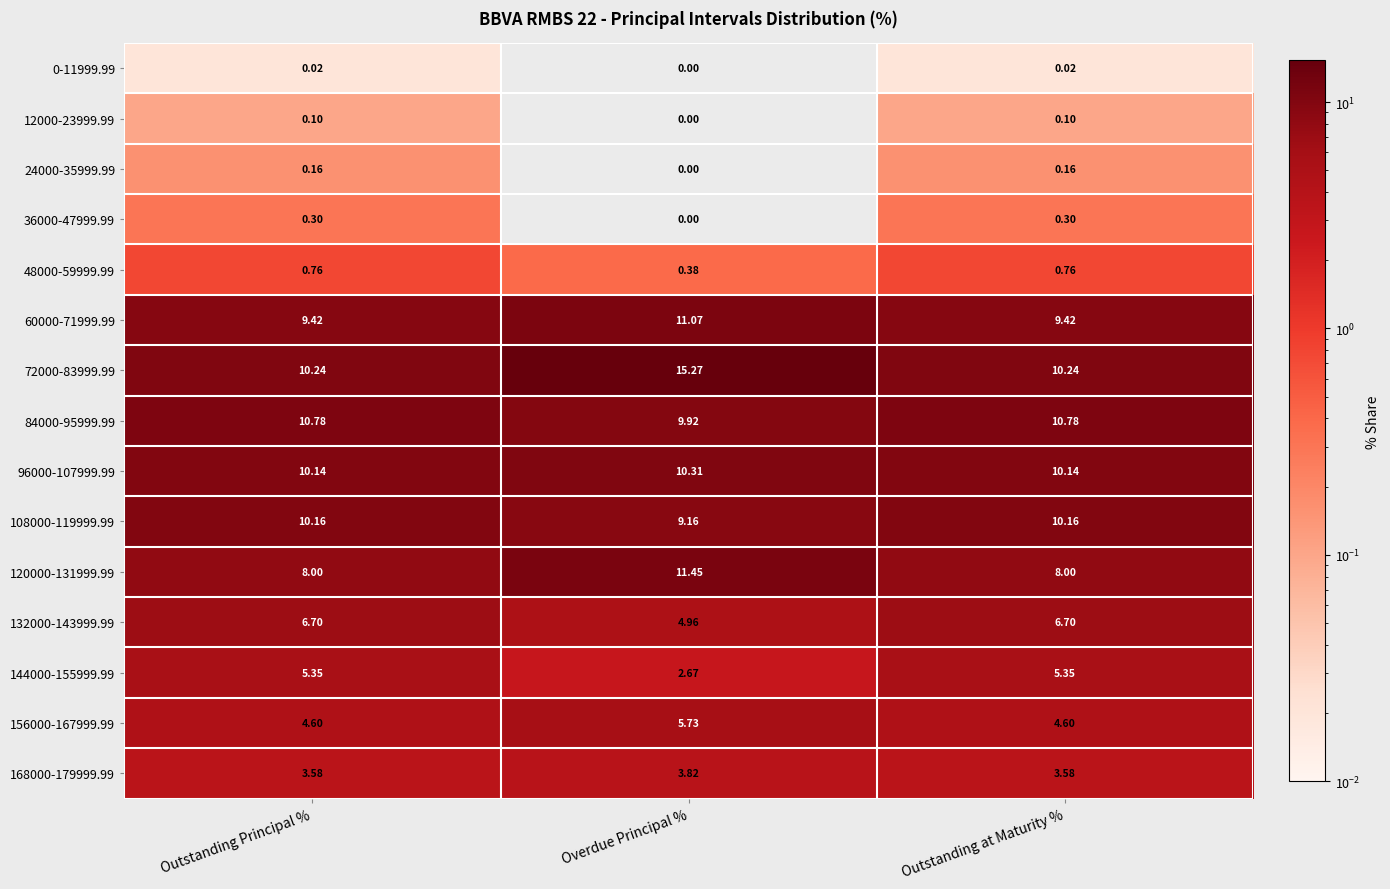

Which label corresponds to the largest value in the chart?

Overdue Principal %